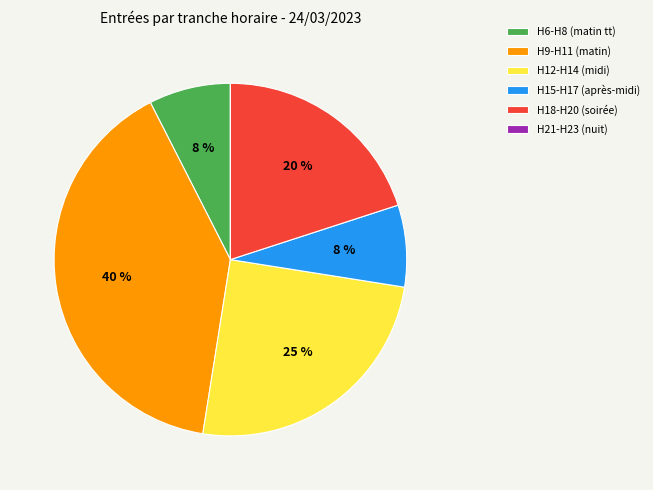

Which category has the biggest portion of the pie?

H9-H11 (matin)